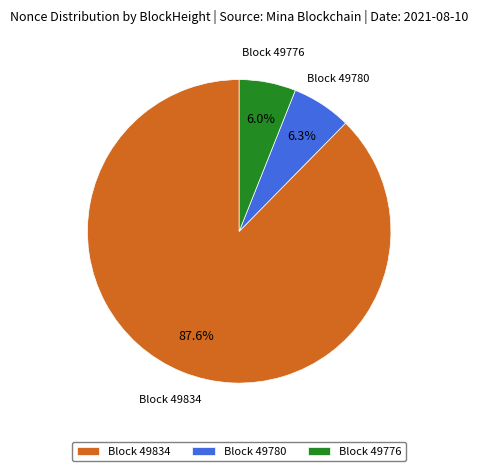

Which slice represents more than half of the pie?

Block 49834